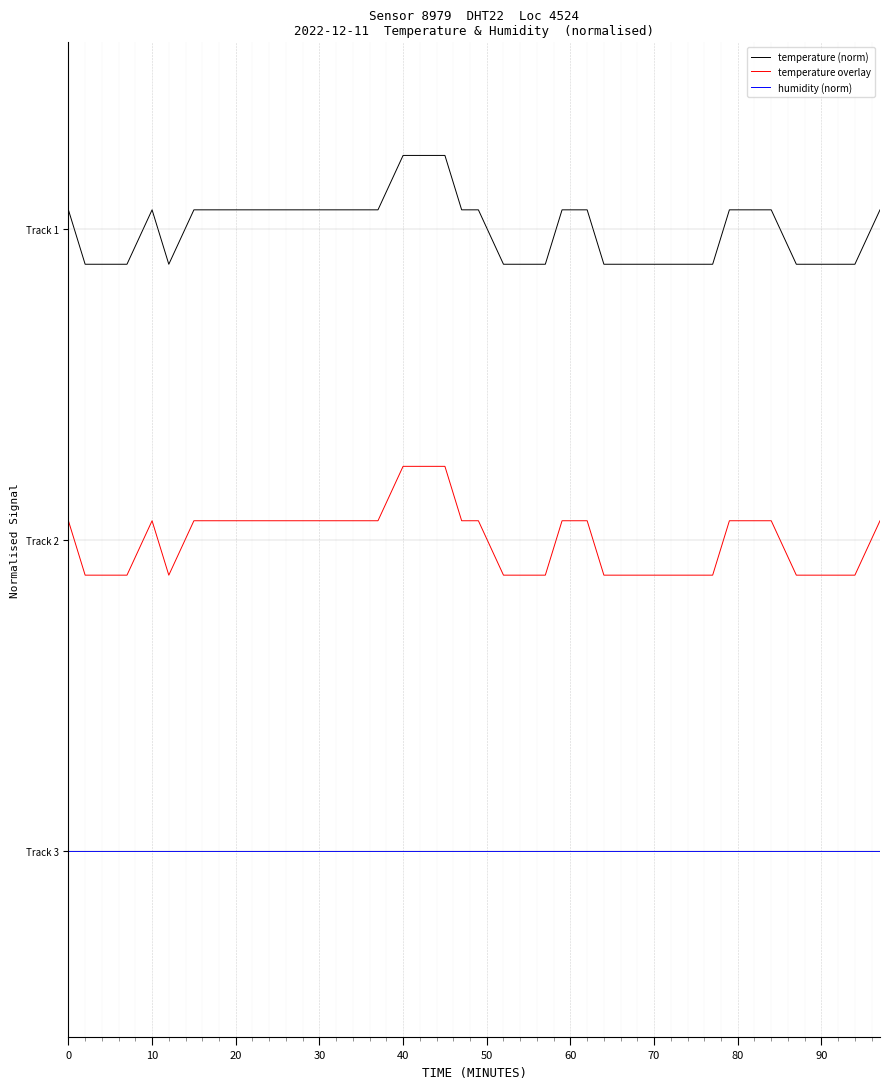

List the series in order of their peak value, lowest first.

humidity (norm), temperature overlay, temperature (norm)